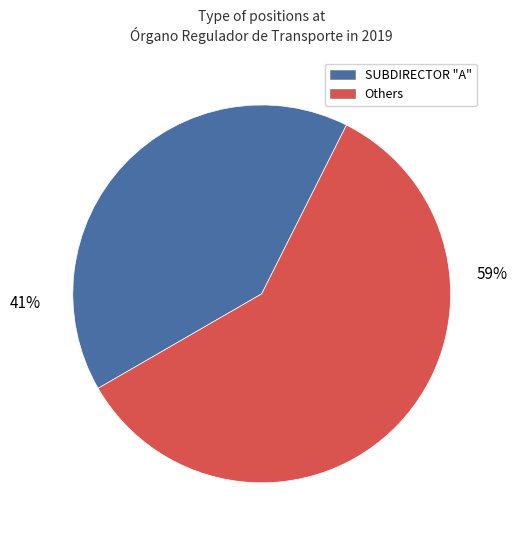

Is there a majority slice in this chart?

Yes